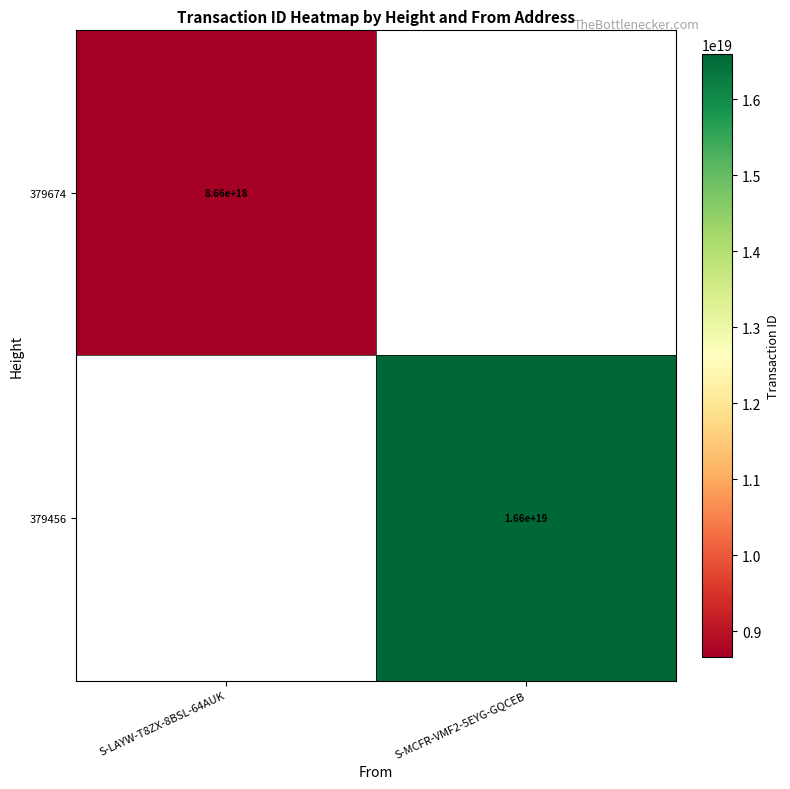

True or false: 379674 has a value of 11756835339478085632 at S-LAYW-T8ZX-8BSL-64AUK.

False